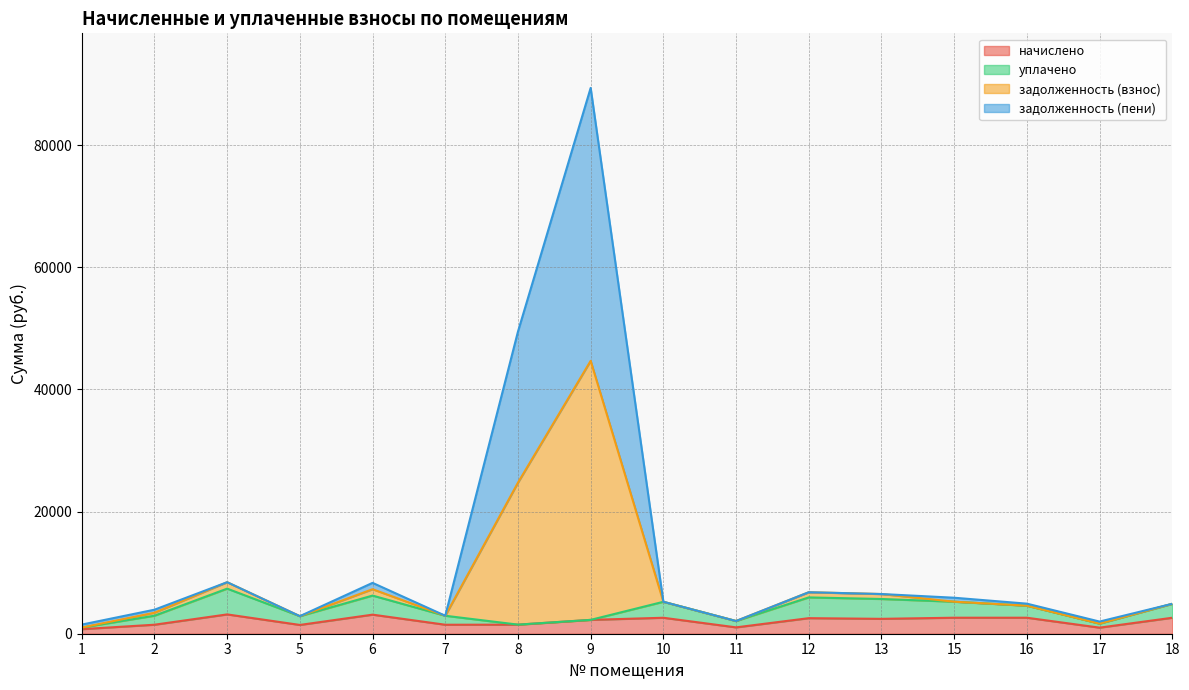

Is it true that задолженность (пени) equals 2079.5 at 11?

True